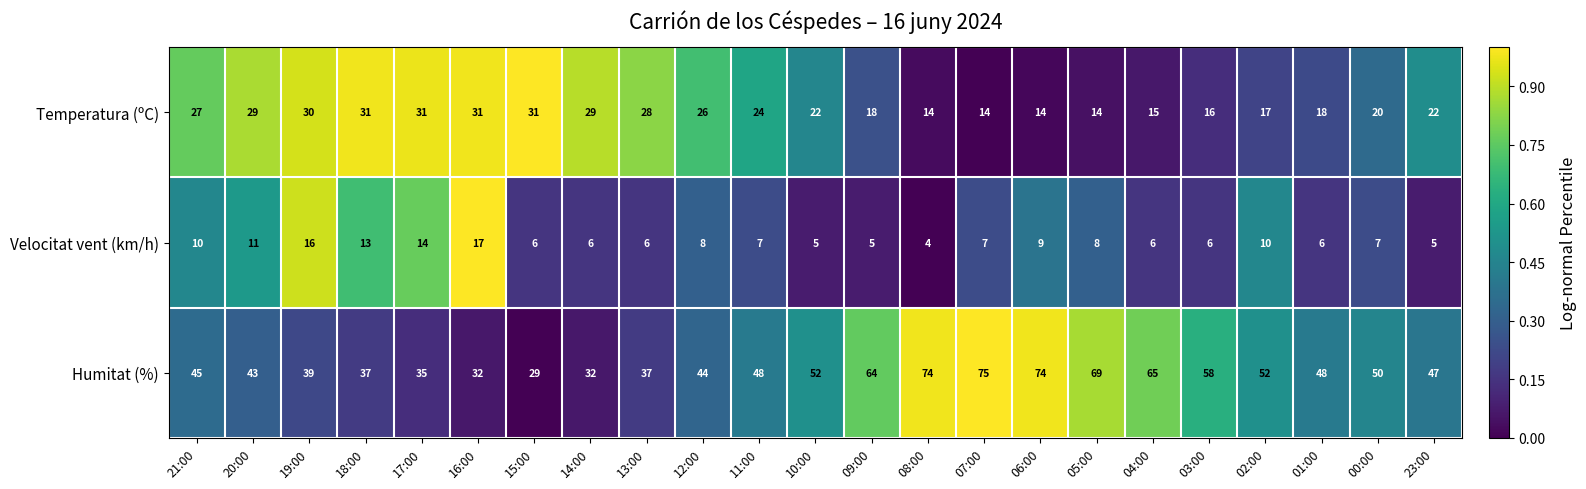

Read the Temperatura (ºC) value at 03:00.

16